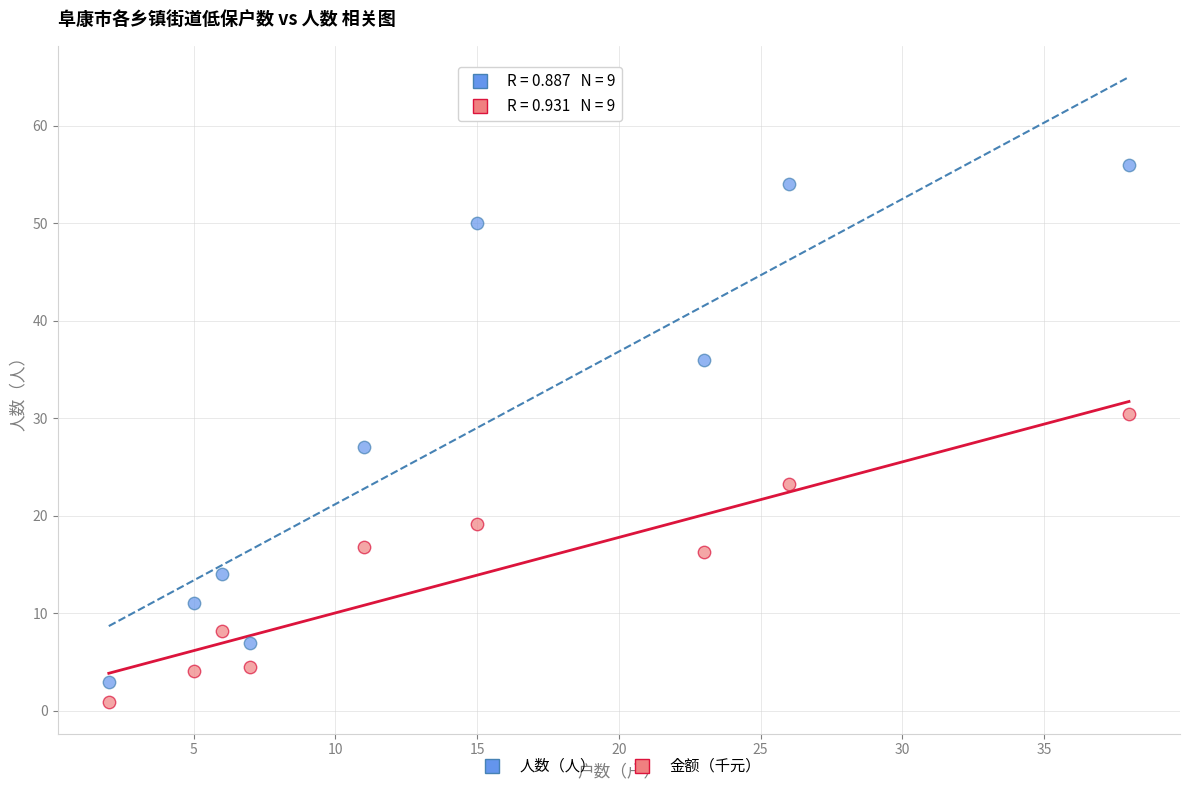

Across all data points, what is the range of Y values (max minus min)?

55.1